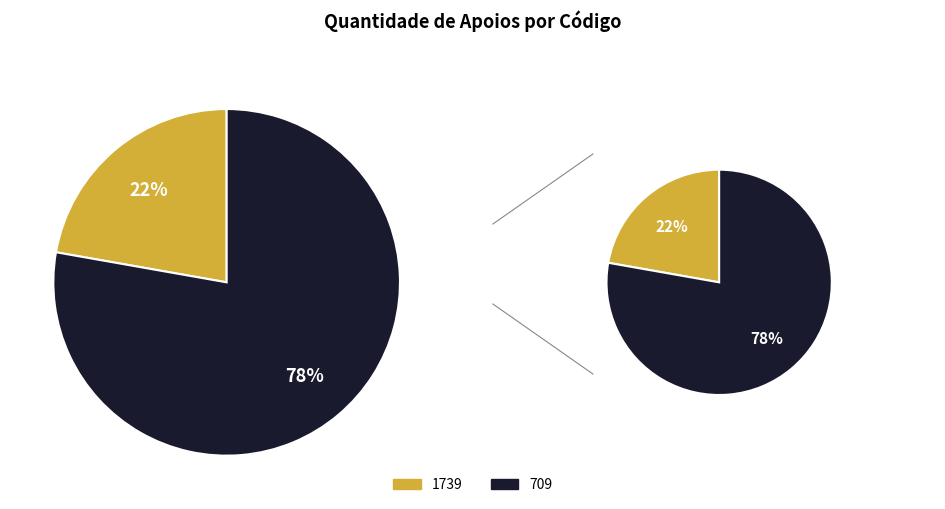

Is it true that 1739 is 34% of the pie?

False